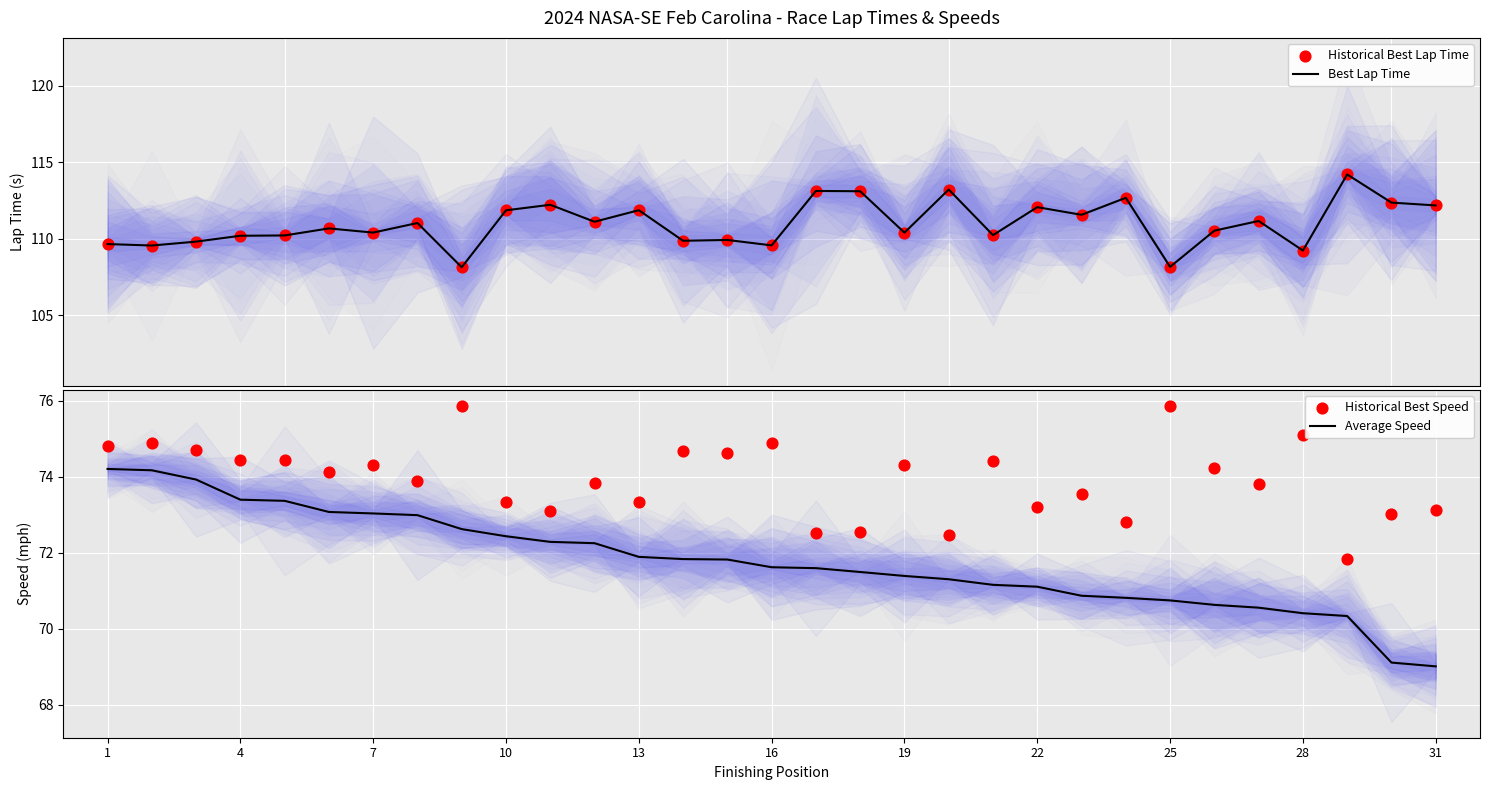

What are all the series names shown in the legend?

Best Lap Time, Historical Best Lap Time, Average Speed, Historical Best Speed